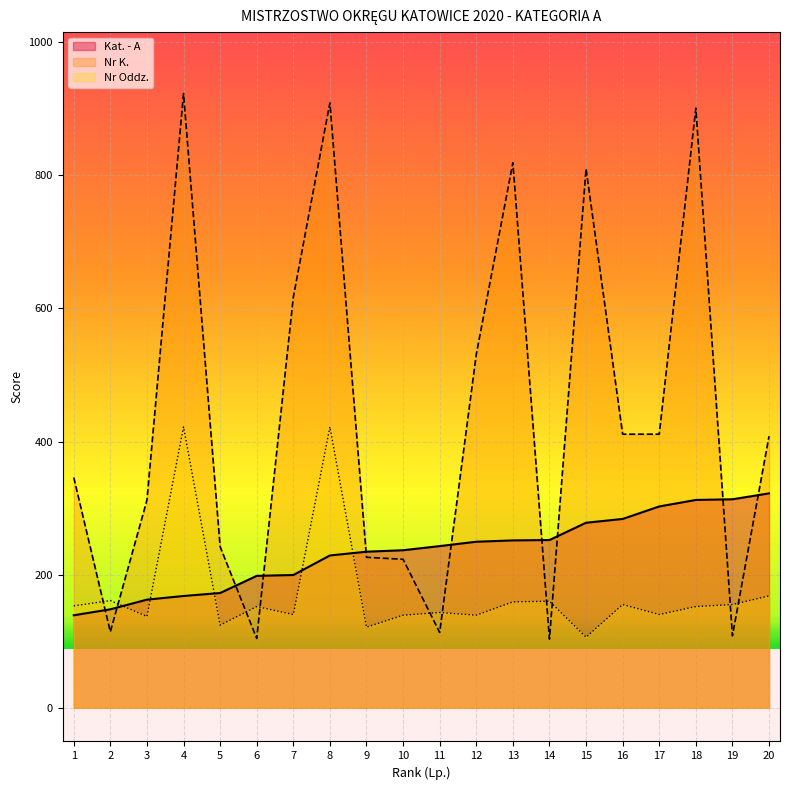

At which category does Nr Oddz. reach its first local peak?

2